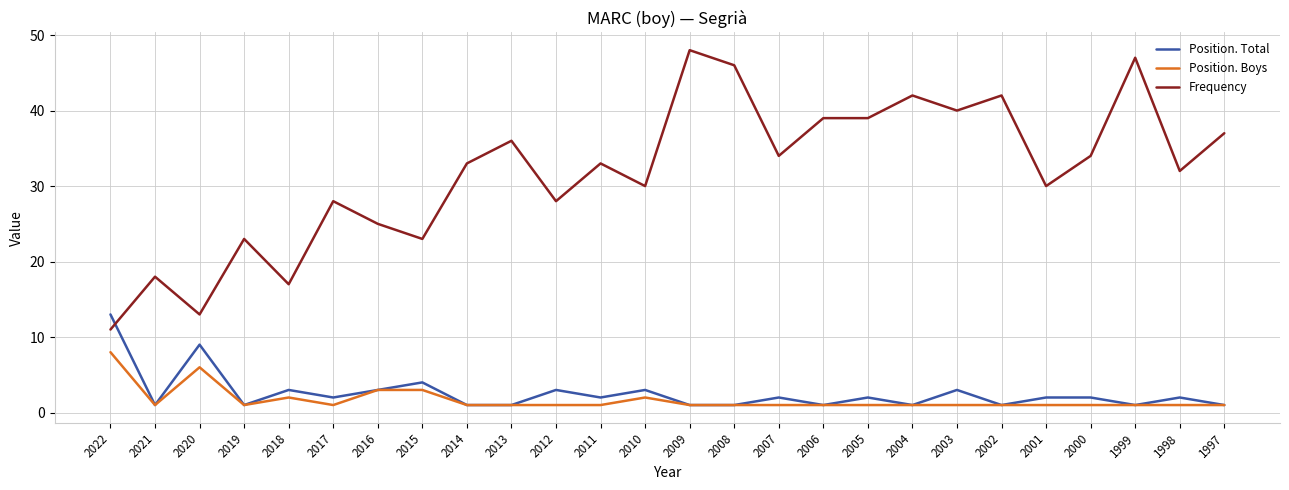

True or false: Position. Total has a value of 3 at 2010.

True